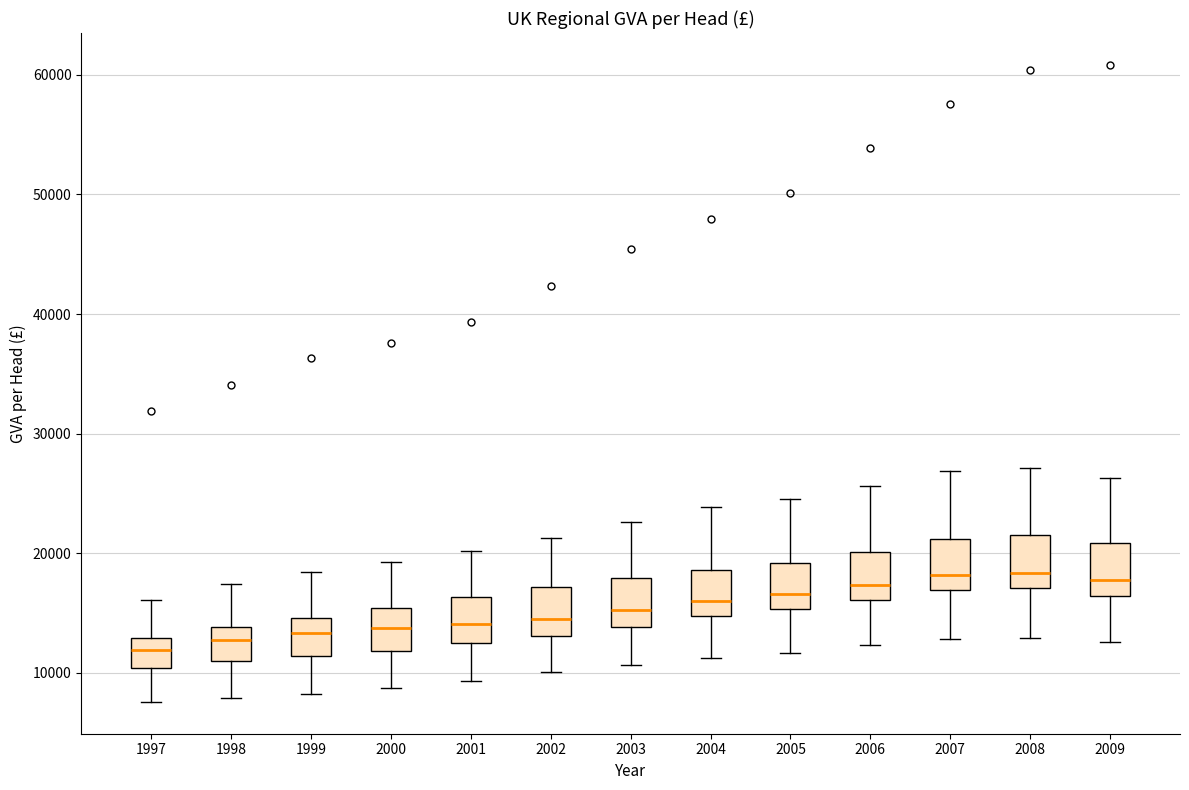

Reading left to right, read every box against the y-axis: the position of its median line, the range the box covers, and the ends of its whiskers. The values are not printed on the chart, so give them approximately, as read against the axis.

1997: median 12000, box 10000 to 13000, whiskers 8000 to 16000
1998: median 13000, box 11000 to 14000, whiskers 8000 to 17000
1999: median 13000, box 11000 to 15000, whiskers 8000 to 18000
2000: median 14000, box 12000 to 15000, whiskers 9000 to 19000
2001: median 14000, box 12000 to 16000, whiskers 9000 to 20000
2002: median 15000, box 13000 to 17000, whiskers 10000 to 21000
2003: median 15000, box 14000 to 18000, whiskers 11000 to 23000
2004: median 16000, box 15000 to 19000, whiskers 11000 to 24000
2005: median 17000, box 15000 to 19000, whiskers 12000 to 25000
2006: median 17000, box 16000 to 20000, whiskers 12000 to 26000
2007: median 18000, box 17000 to 21000, whiskers 13000 to 27000
2008: median 18000, box 17000 to 21000, whiskers 13000 to 27000
2009: median 18000, box 16000 to 21000, whiskers 13000 to 26000